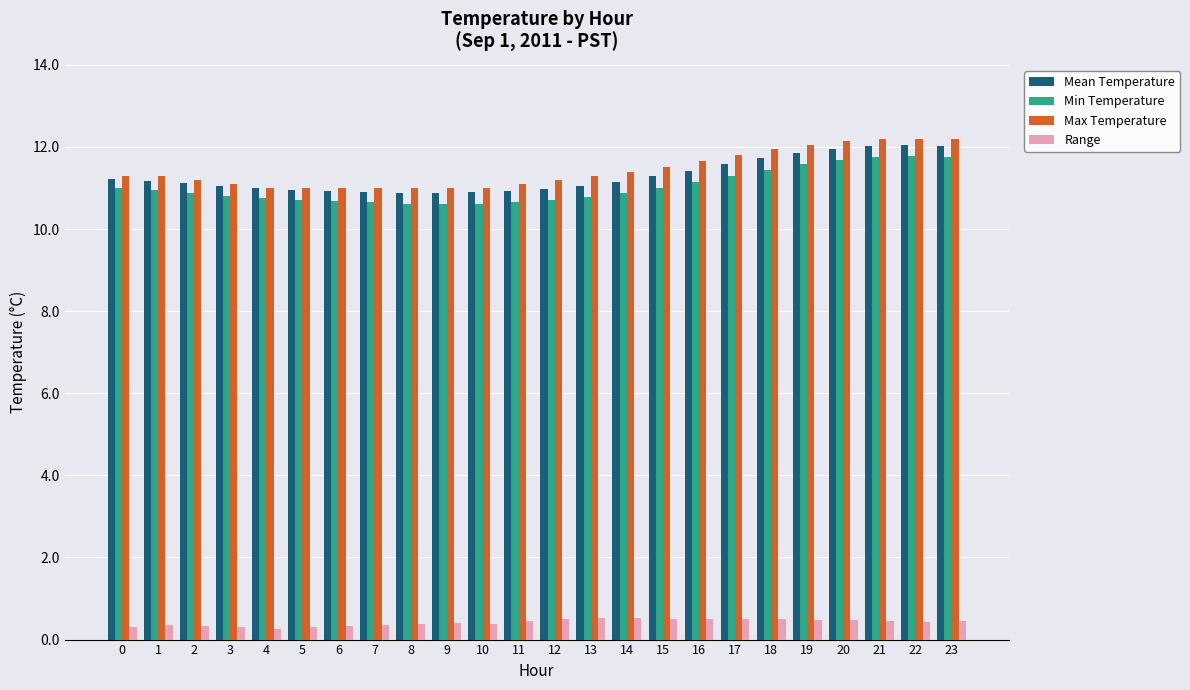

What is the highest value of the Max Temperature series?

12.2